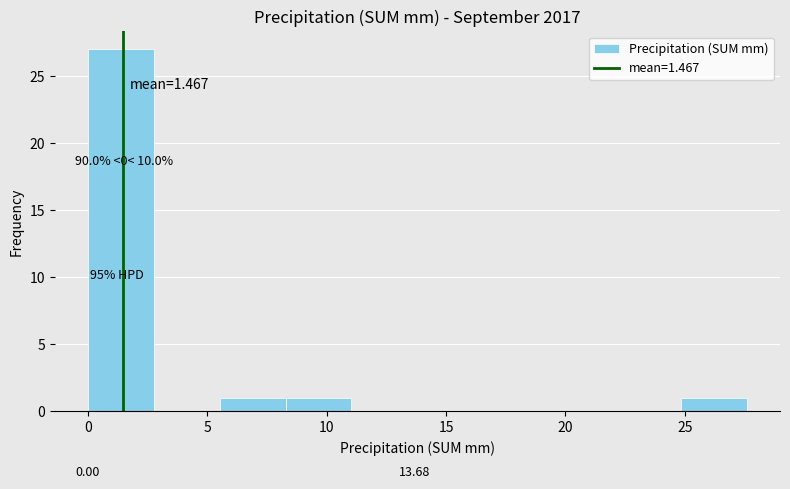

Over which range of the x-axis is the bar tallest?

0.0 to 3.0